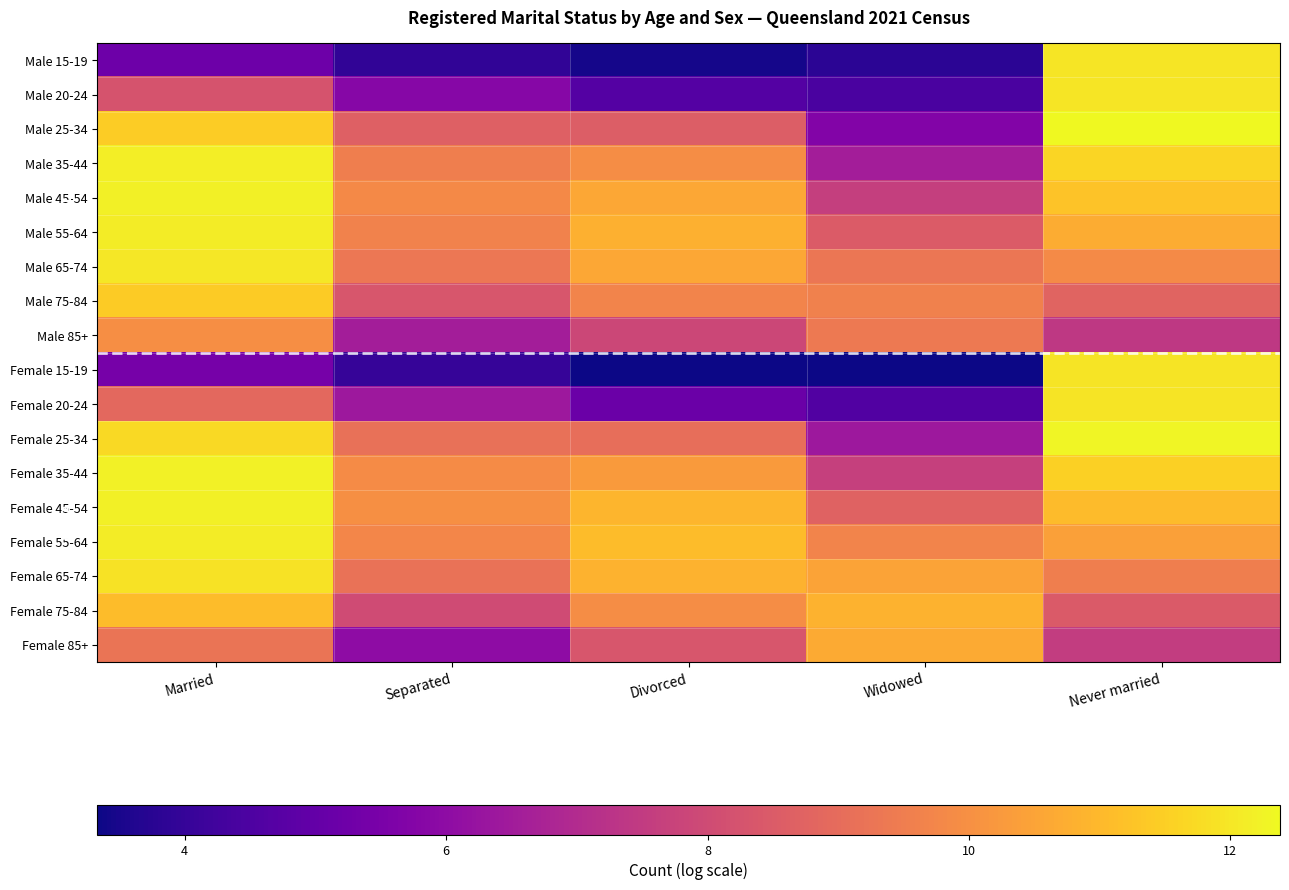

Which has a higher value, Divorced or Widowed?

Widowed